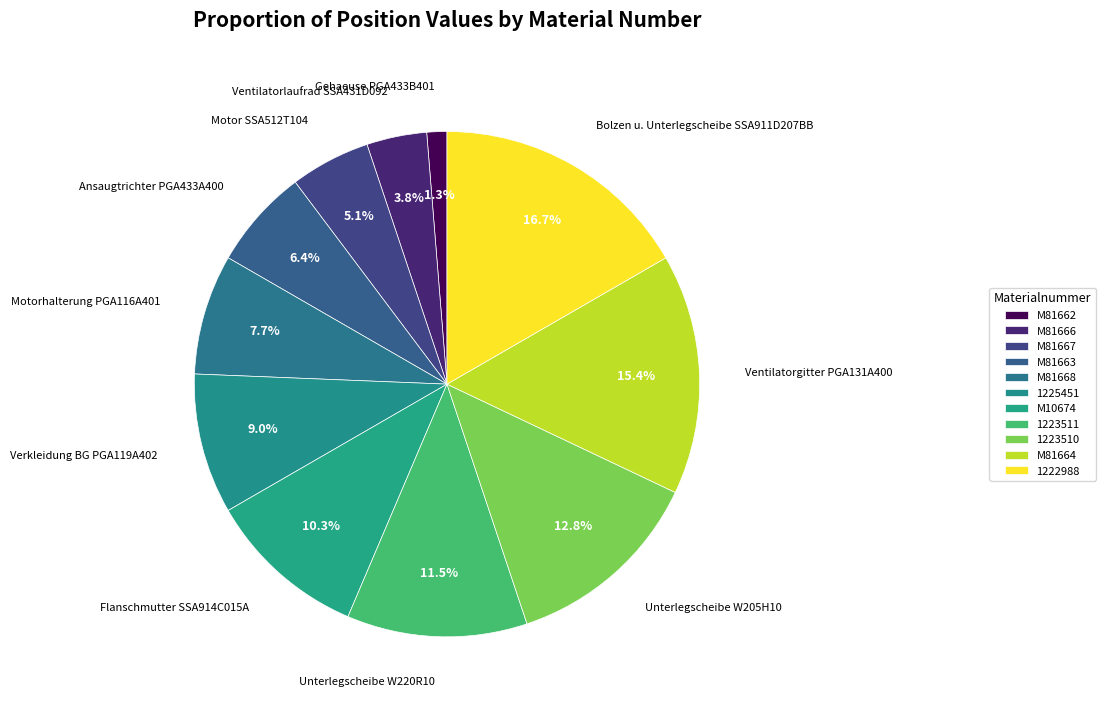

Is the sum of M10674 and 1225451 greater than half?

No